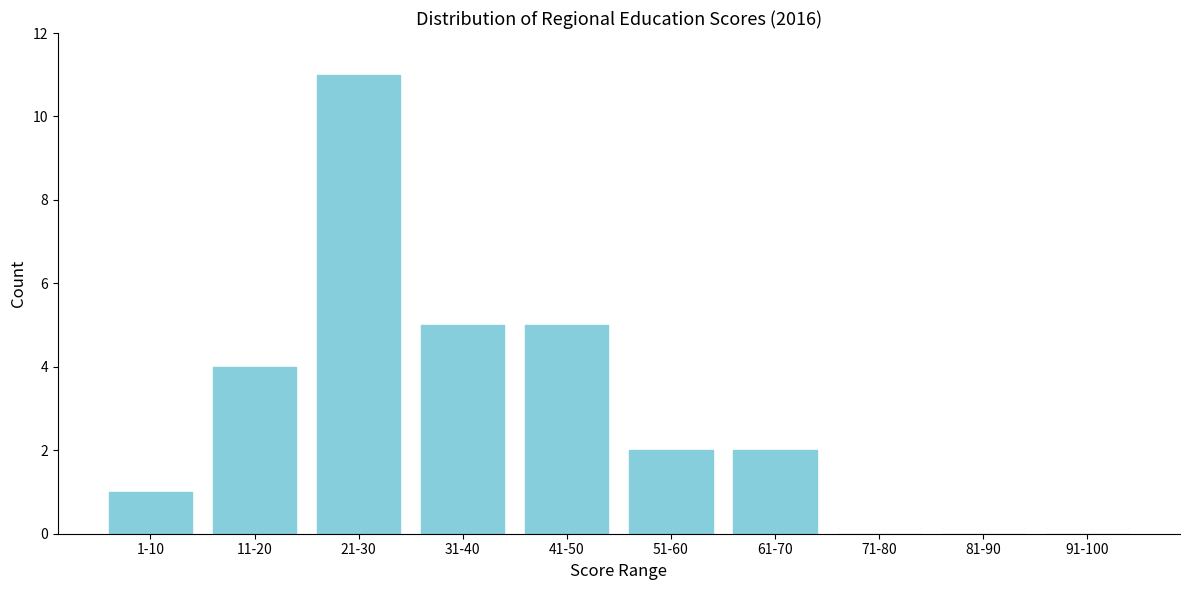

Reading left to right, what are all the values shown in this chart?

1-10=1	11-20=4	21-30=11	31-40=5	41-50=5	51-60=2	61-70=2	71-80=0	81-90=0	91-100=0